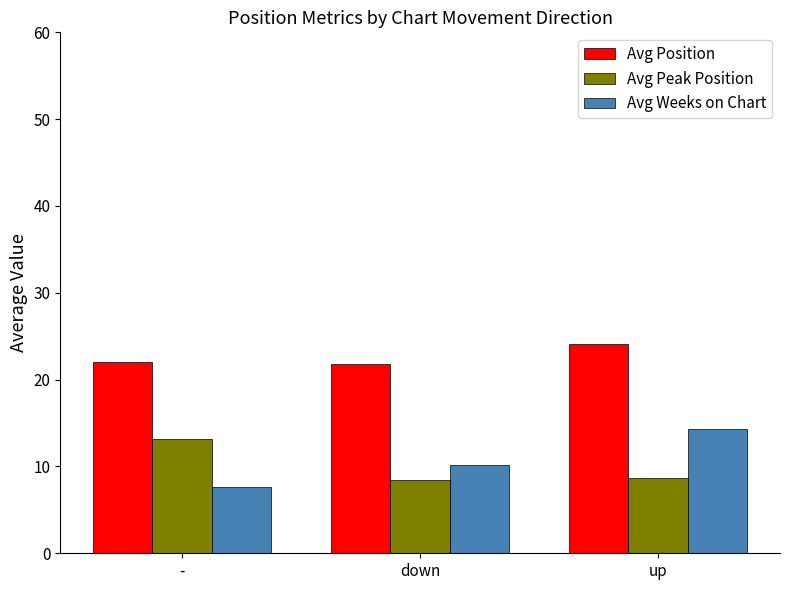

At how many categories does at least one series exceed 12?

3